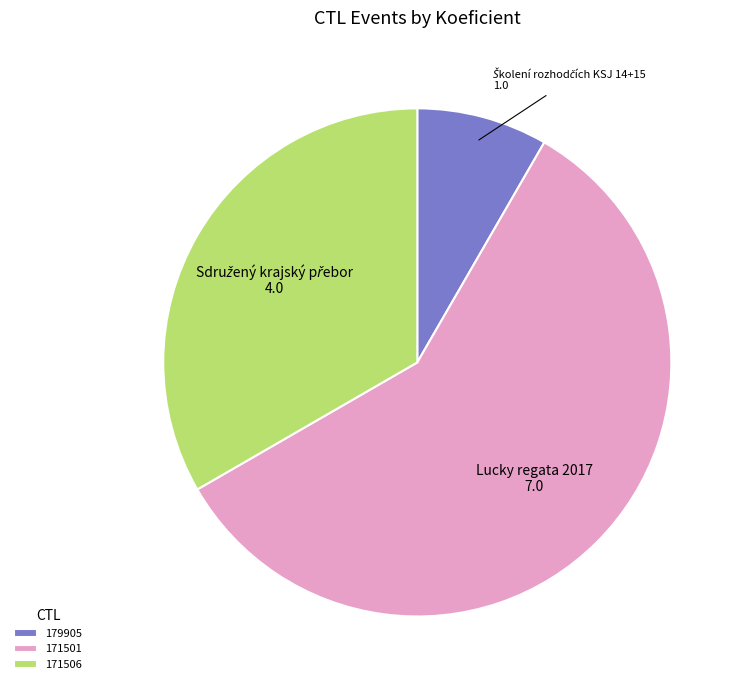

Is 171501 the majority of the pie?

Yes